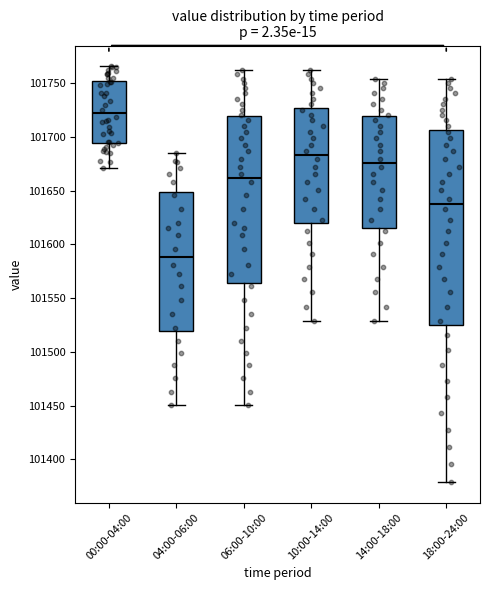

Where does the lower whisker of the box for 18:00-24:00 end on the y-axis? The values are not printed on the chart, so give them approximately, as read against the axis.

101380